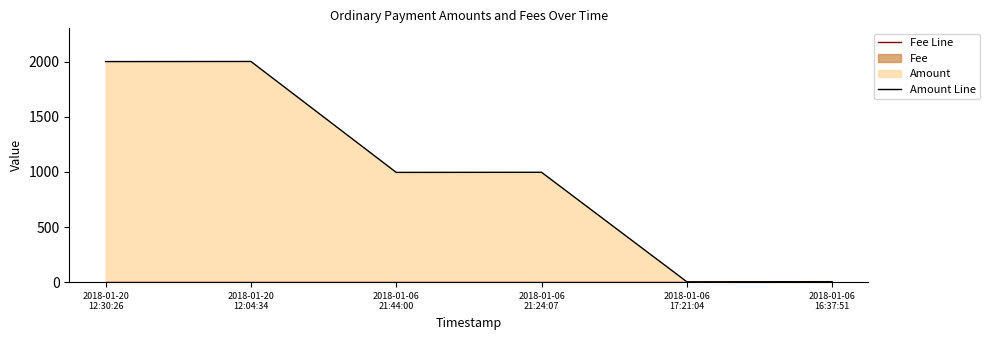

In Amount Line, how many points are higher than both neighbors (excluding endpoints)?

2